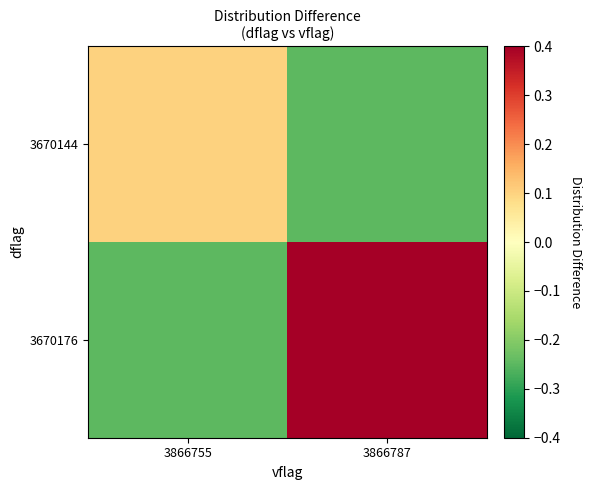

What is the minimum value shown in the chart?

-0.2